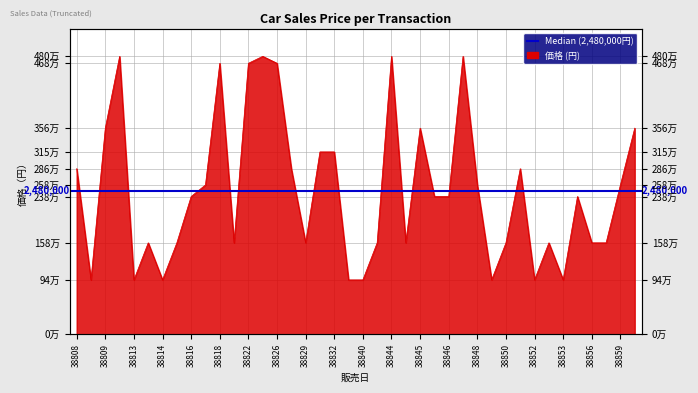

At which label is the value closest to 2870000?

38808